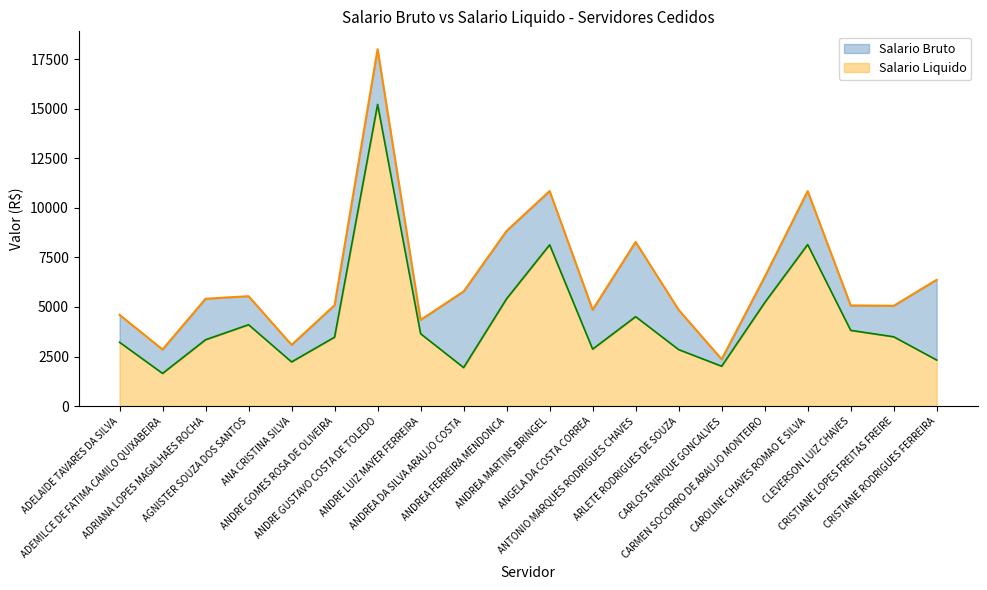

Reading left to right, transcribe all the data shown in this chart.

Salario Bruto: 4602.2	2855.3	5413.3	5544.3	3089.1	5087.3	17999.5	4345.7	5781.7	8836.5	10845.3	4862.2	8276.6	4855.9	2362.4	6512.9	10841.3	5078.0	5057.9	6371.0
Salario Liquido: 3219.8	1649.6	3348.1	4103.9	2228.6	3477.5	15215.4	3650.1	1943.9	5416.3	8132.2	2873.3	4511.3	2849.6	2011.3	5217.2	8147.4	3820.7	3496.4	2323.7